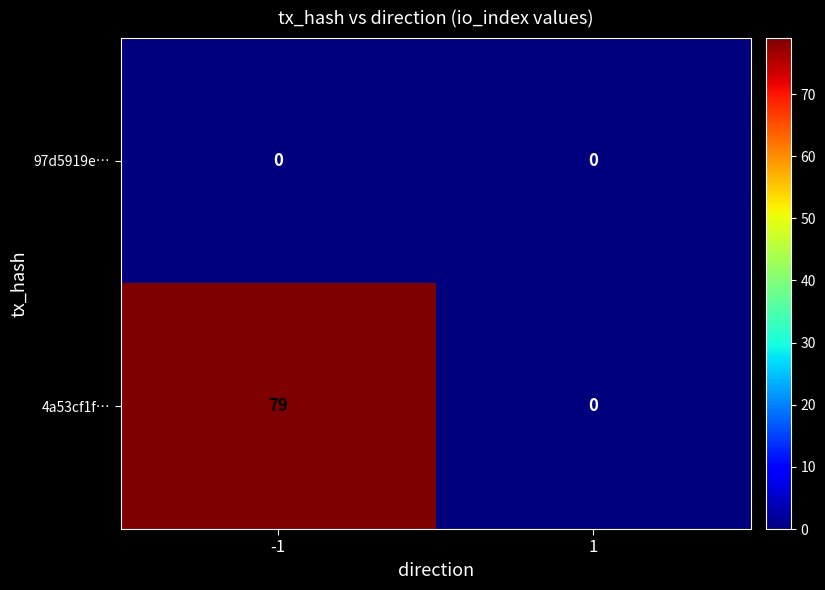

Reading left to right, extract all data points from this chart.

97d5919e…: 0	0
4a53cf1f…: 79	0